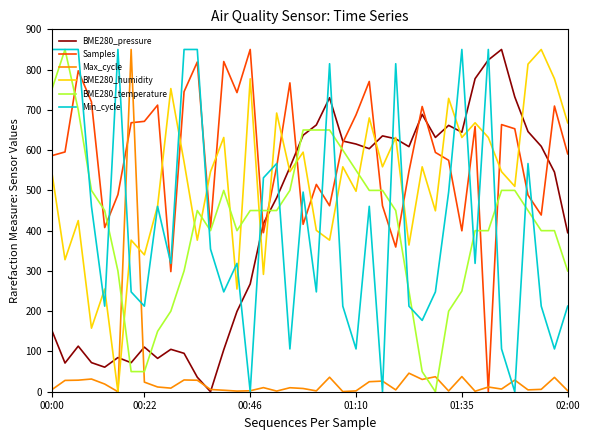

True or false: Min_cycle has more than 0 points higher than both neighbors.

True